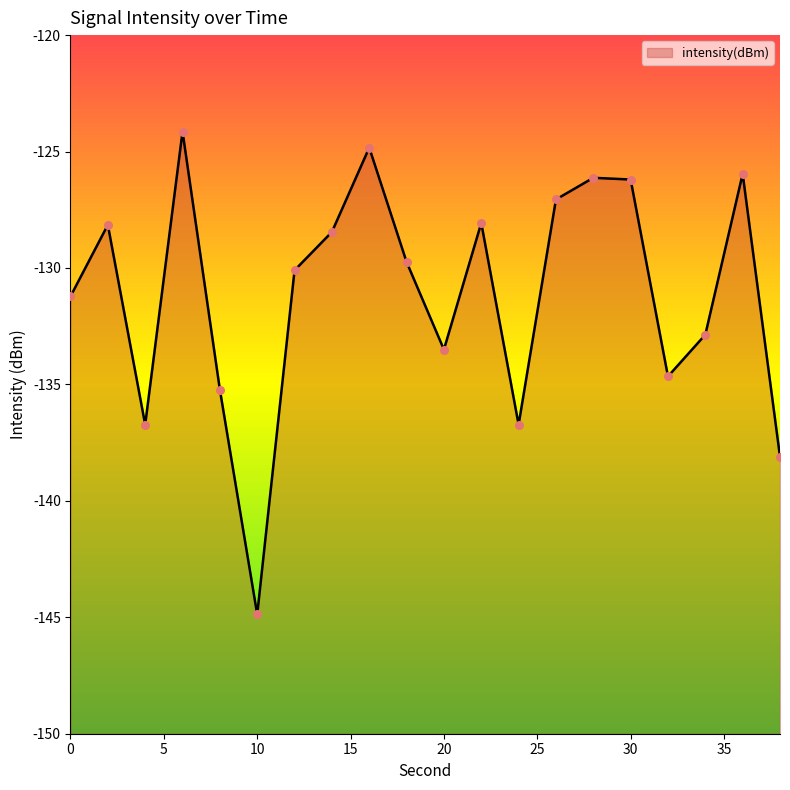

What is the change in value from 24 to 30?

+10.5